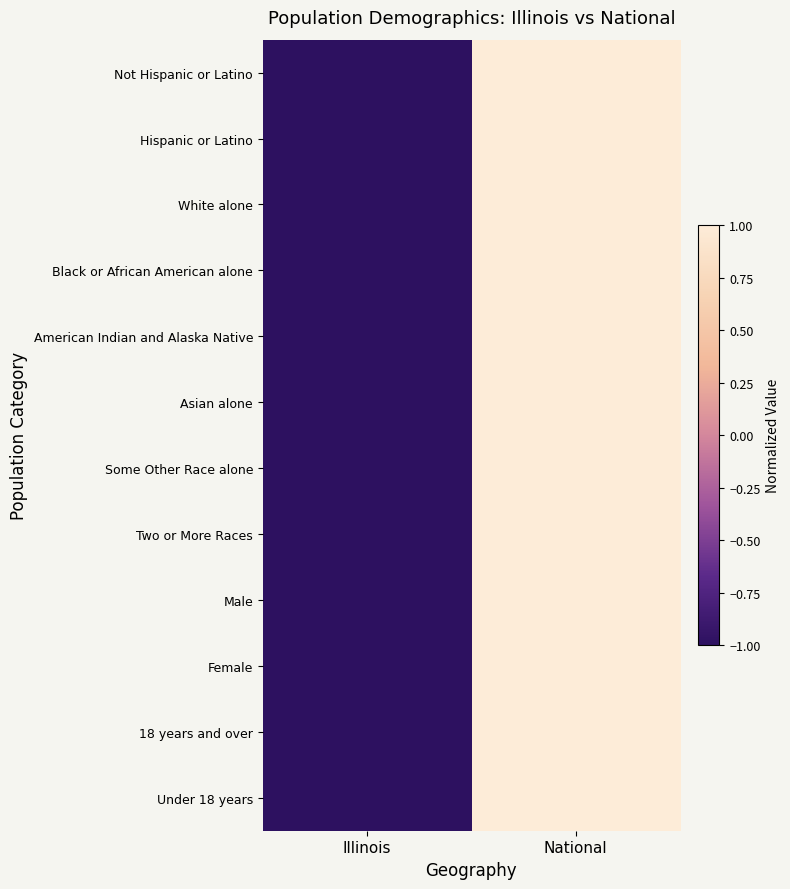

What is the maximum value shown in the chart?

1